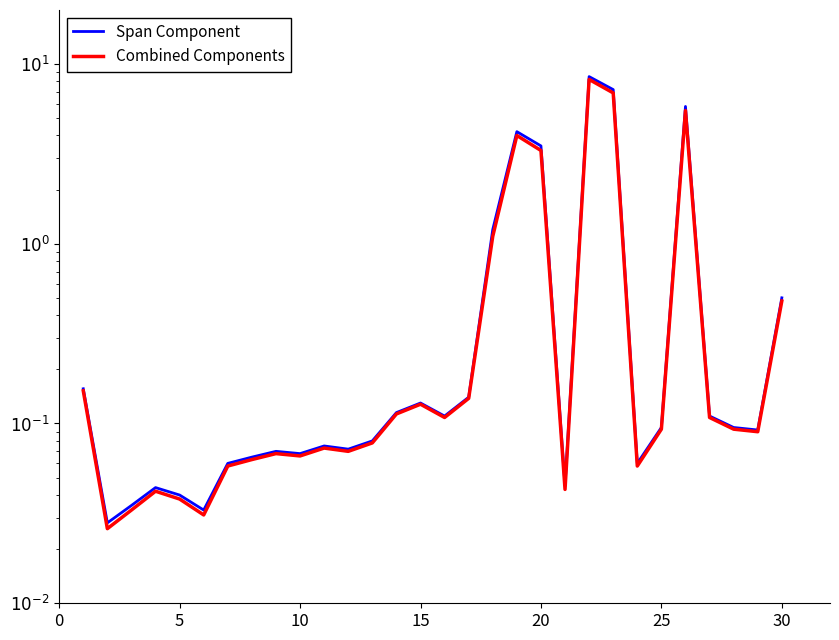

True or false: Combined Components and Span Component cross at least once.

False